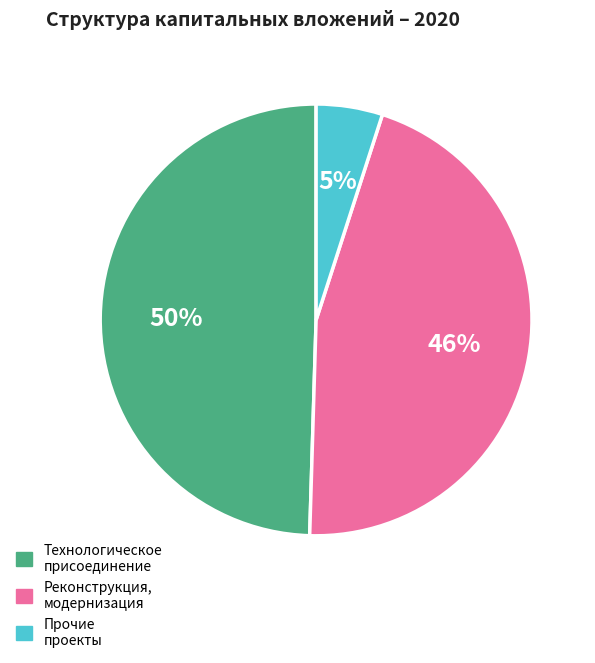

How many segments does this pie chart have?

3